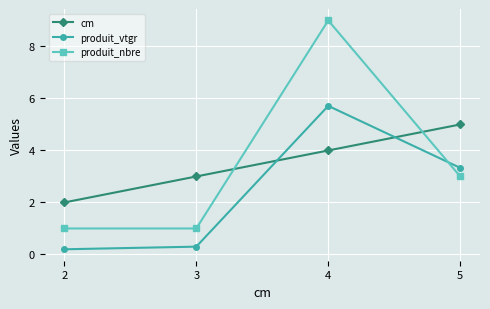

True or false: produit_vtgr and cm cross at least once.

True